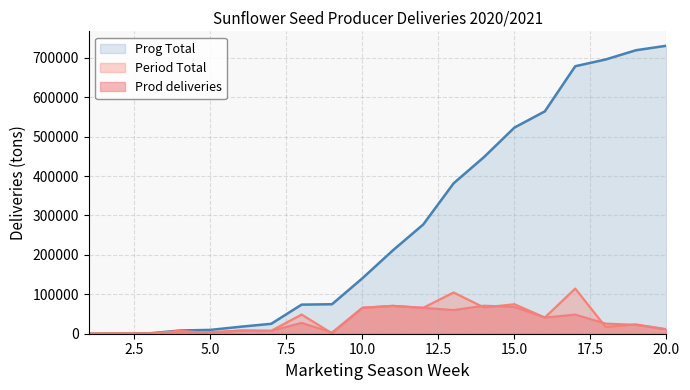

True or false: Period Total and Prog Total intersect in this chart.

False